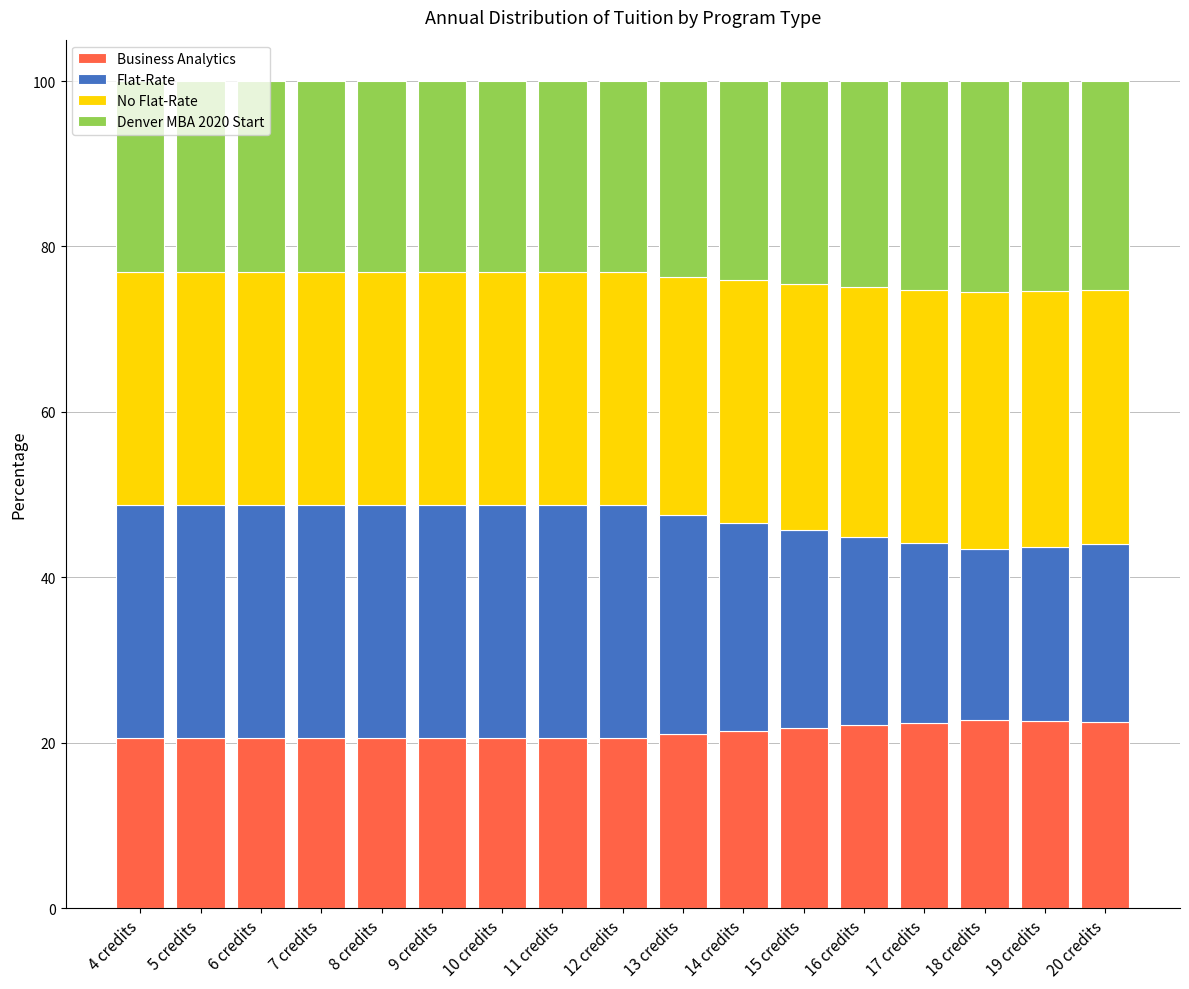

The value of Business Analytics at 18 credits is 22.7. True or false?

True